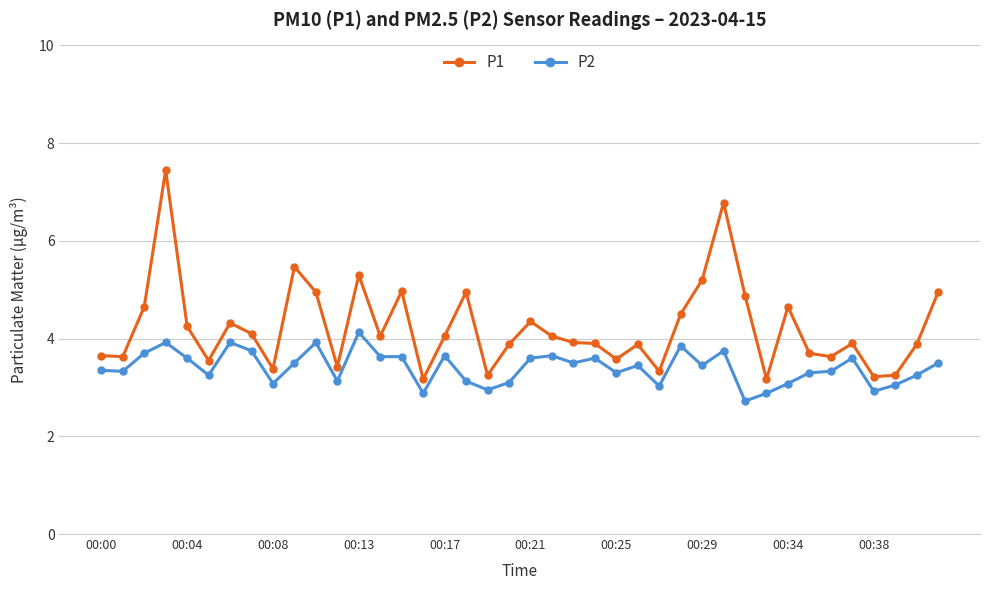

True or false: P2 has more than 0 interior local peaks.

True